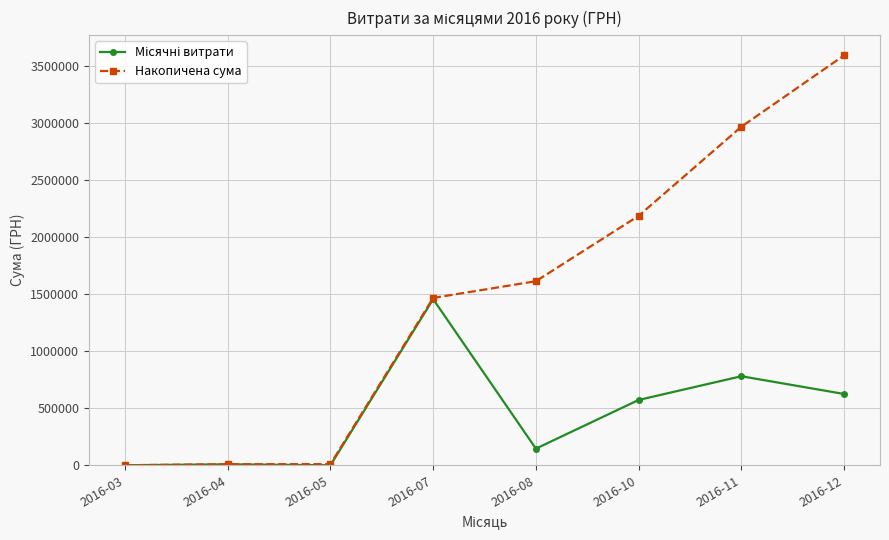

What is the difference between the Накопичена сума values at 2016-07 and 2016-10?

719189.6